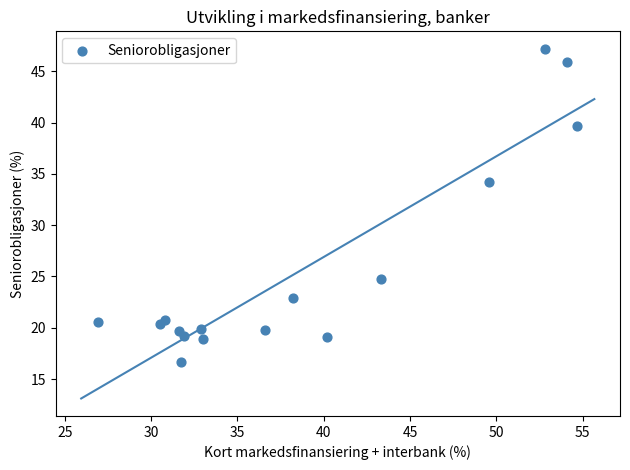

What Y value in the scatter plot is closest to 31?

34.2